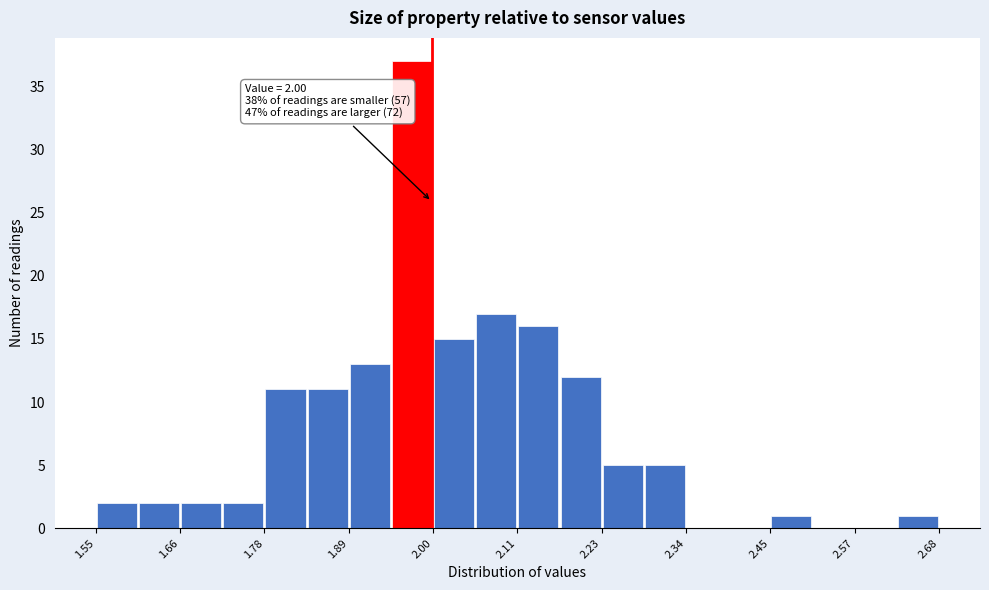

Read against the x-axis, roughly where is the centre of the tallest bar?

1.98